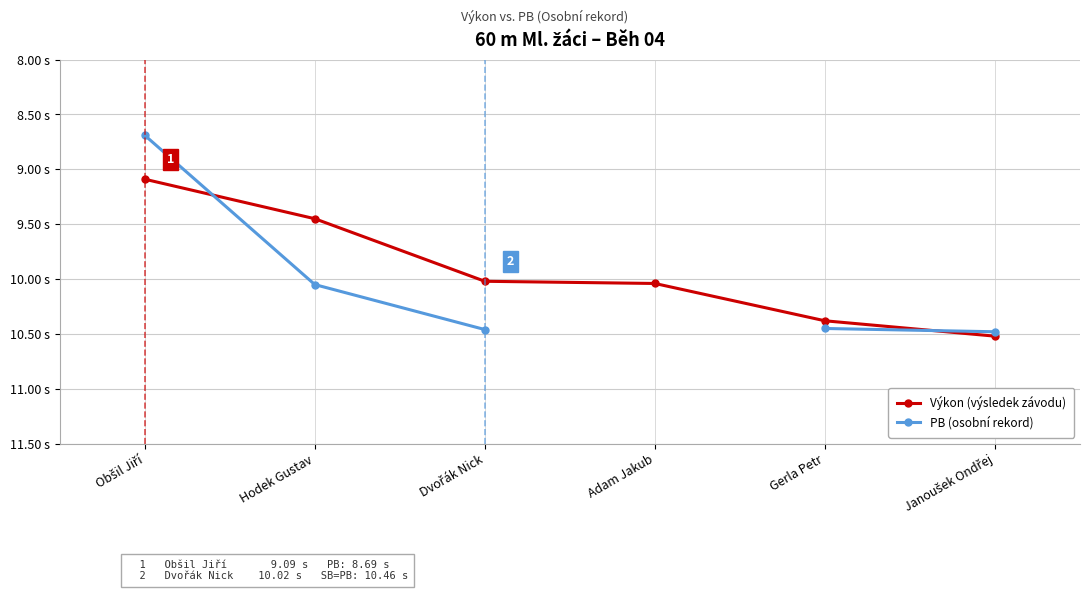

At Hodek Gustav, list the series in order from smallest to largest.

Výkon (výsledek závodu), PB (osobní rekord)